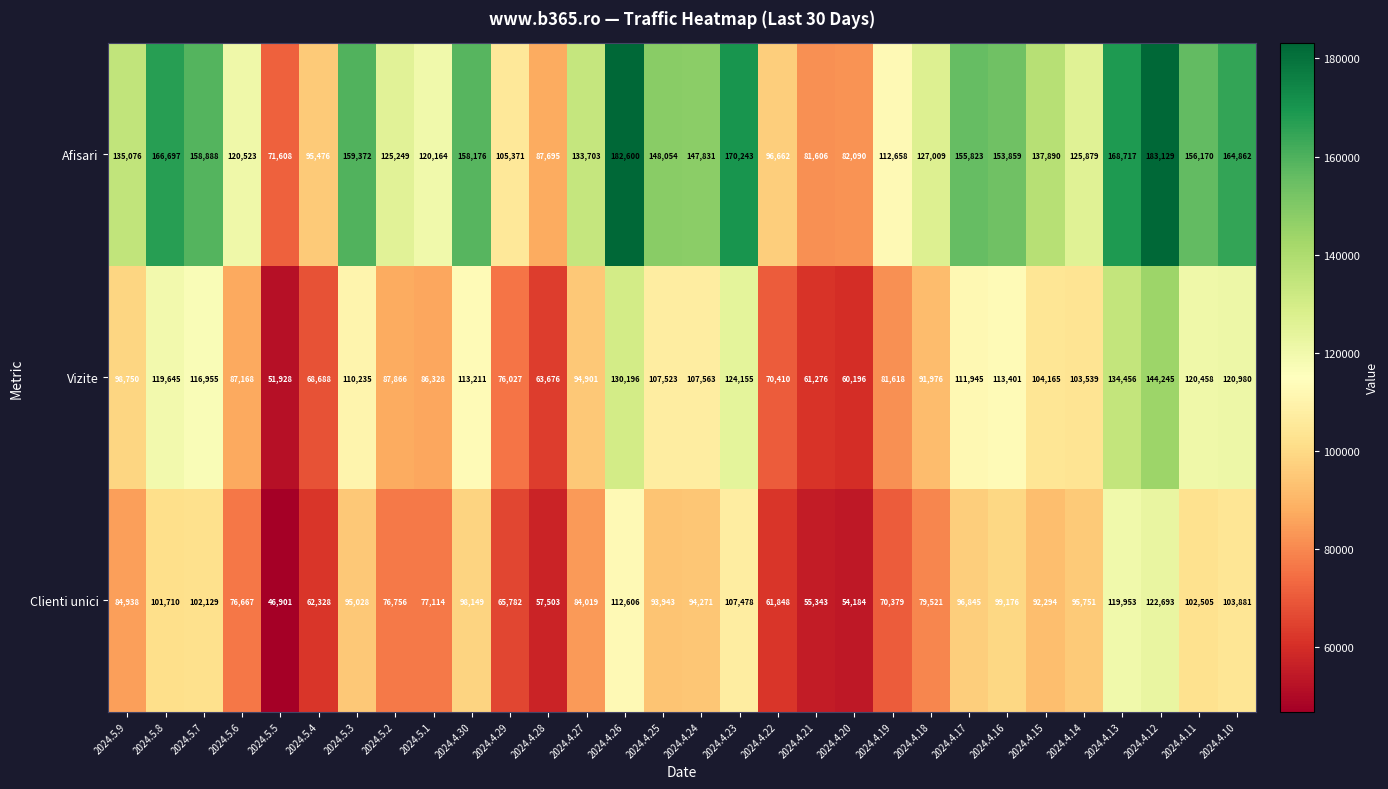

Where is Clienti unici nearest to the value 84797?

2024.5.9